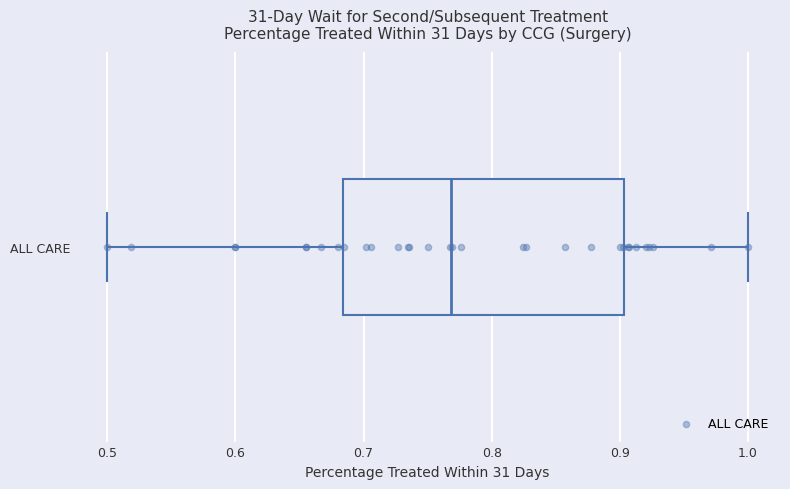

Transcribe this box plot: give where the median line is, the range the box spans, and where the two whiskers end, as read against the x-axis. The values are not printed on the chart, so give them approximately, as read against the axis.

median 0.77, box 0.68 to 0.90, whiskers 0.50 to 1.00